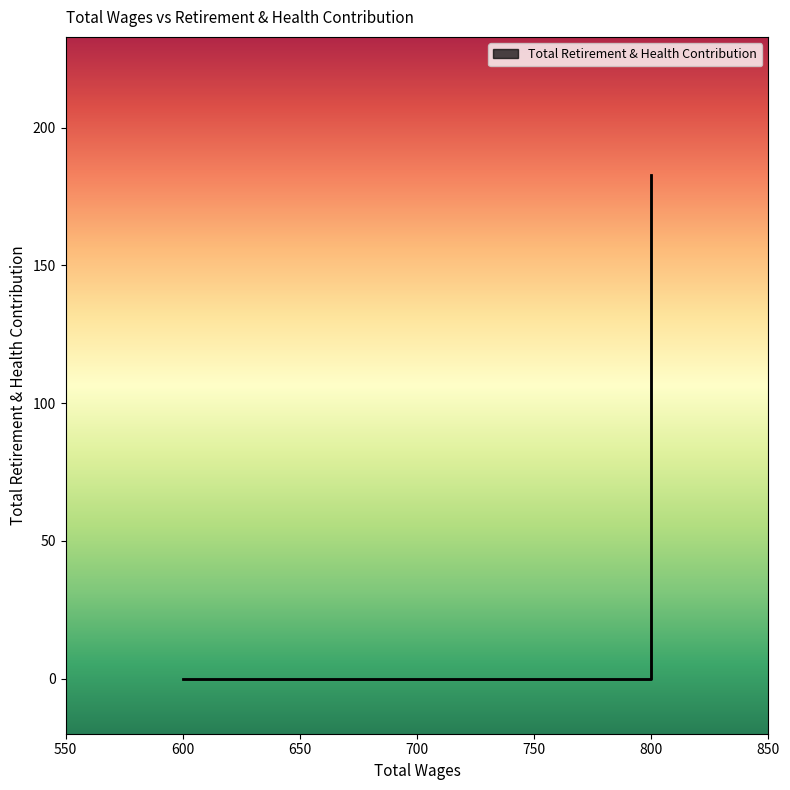

Which has a higher value, 700.0 or 600.0?

700.0